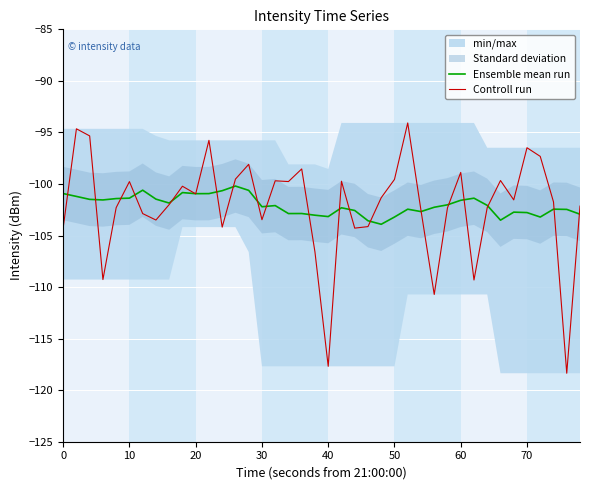

What is the sum of all Ensemble mean run values?

-4082.4